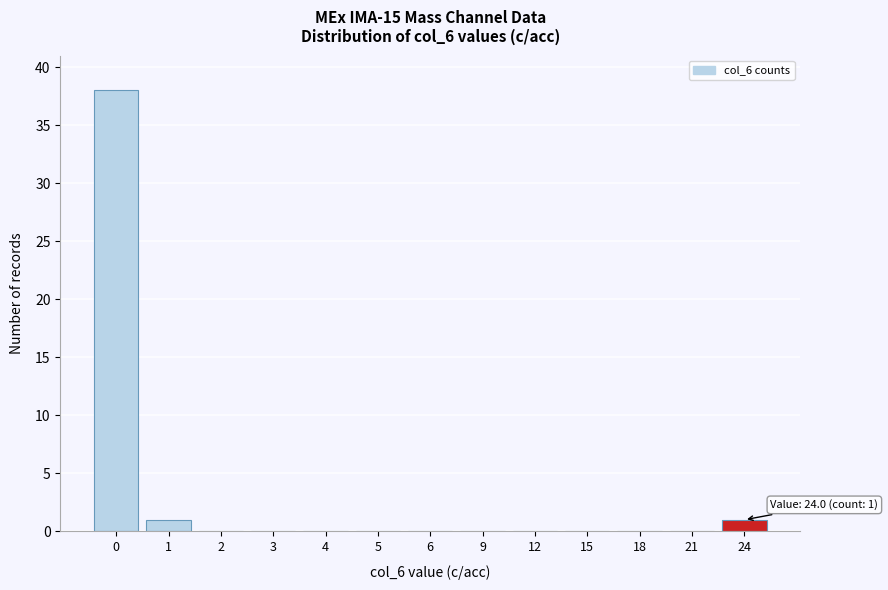

Between 18 and 24, which is larger?

24